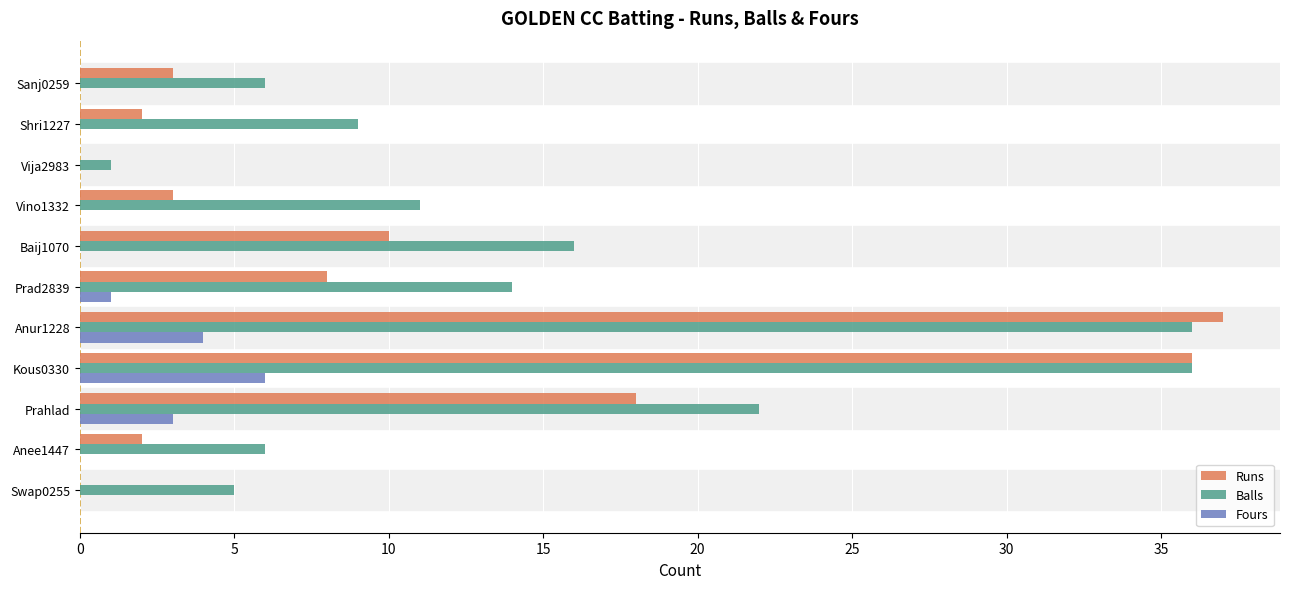

Which series has the largest total across all categories?

Balls